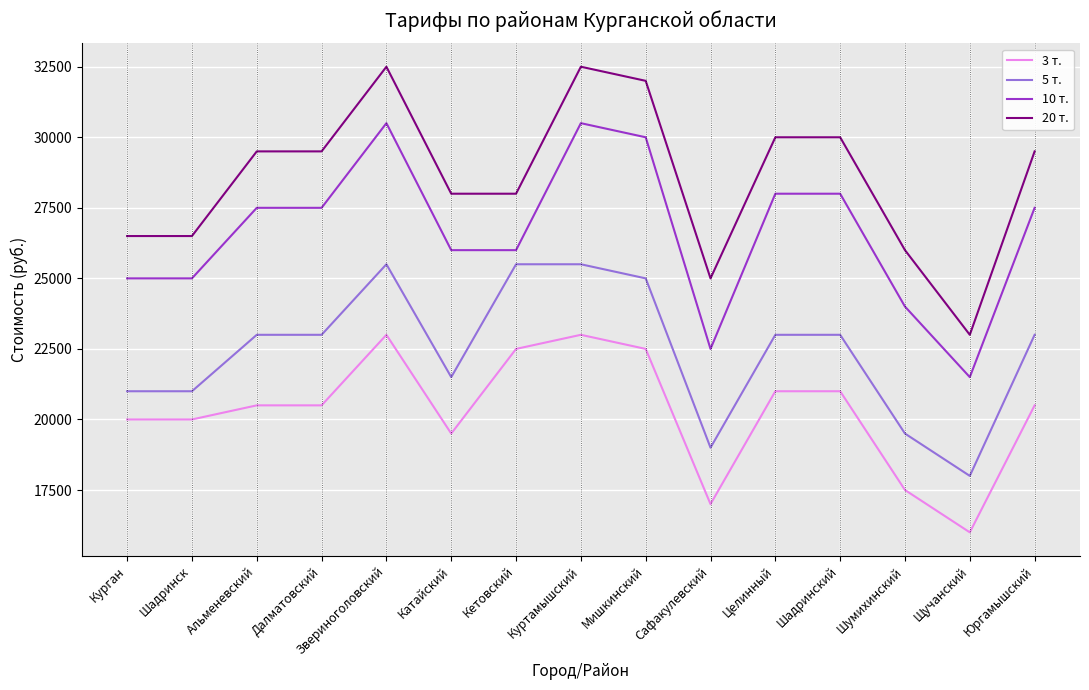

Which category has the lowest value in the 20 т. series?

Щучанский